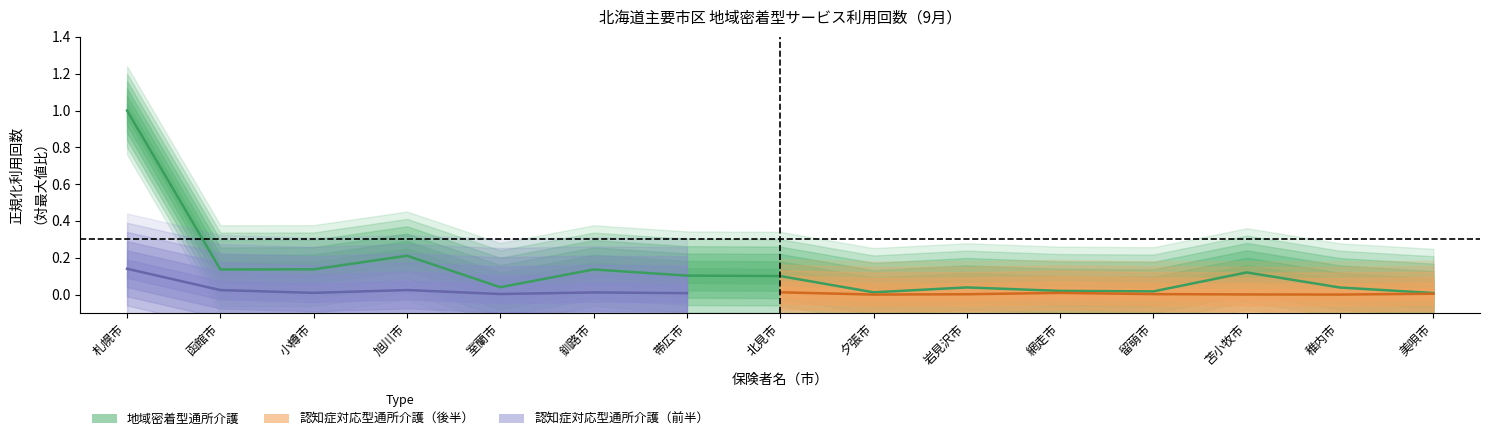

Where is the first local minimum?

函館市